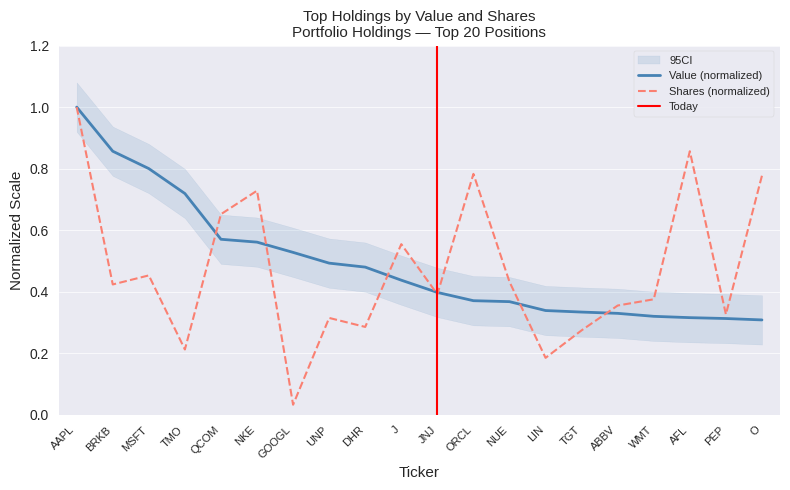

Reading left to right, transcribe all the data shown in this chart.

Value: 1.0	0.9	0.8	0.7	0.6	0.6	0.5	0.5	0.5	0.4	0.4	0.4	0.4	0.3	0.3	0.3	0.3	0.3	0.3	0.3
Shares or principal amount: 1.0	0.4	0.5	0.2	0.7	0.7	0.0	0.3	0.3	0.6	0.4	0.8	0.4	0.2	0.3	0.4	0.4	0.9	0.3	0.8